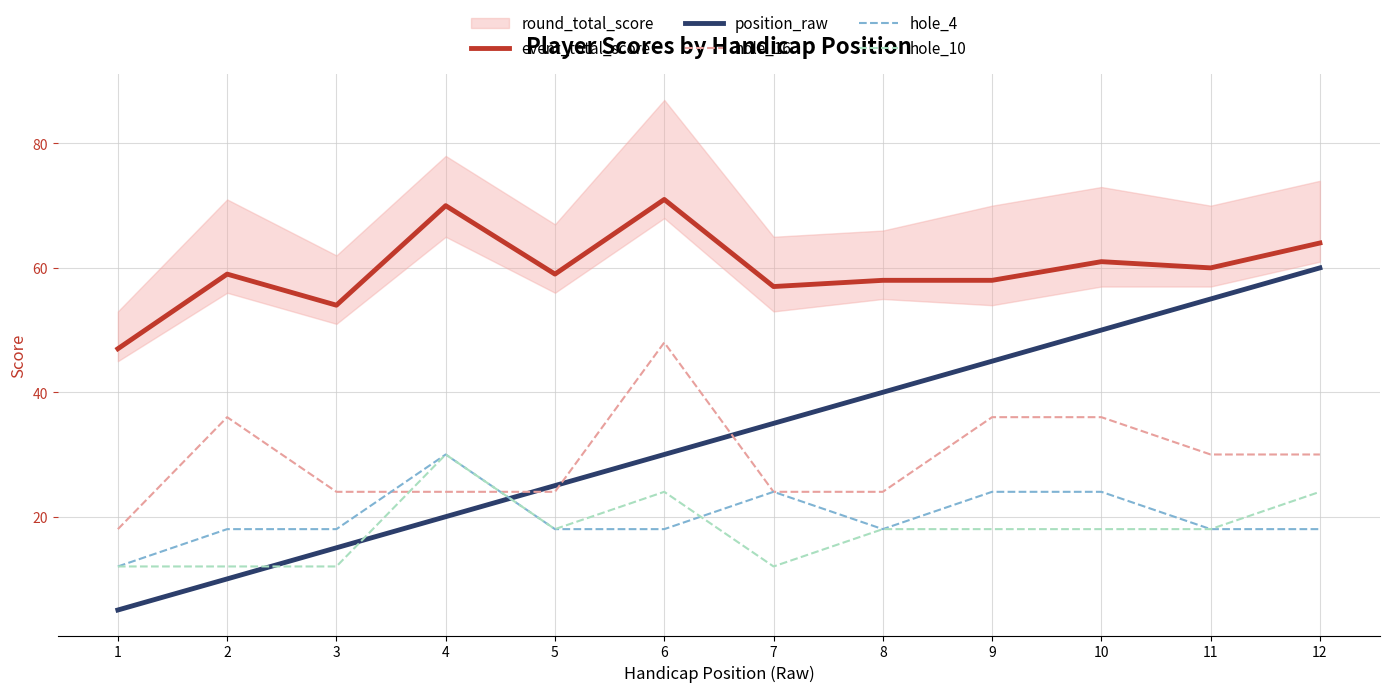

What is the highest value of the event_total_score series?

71